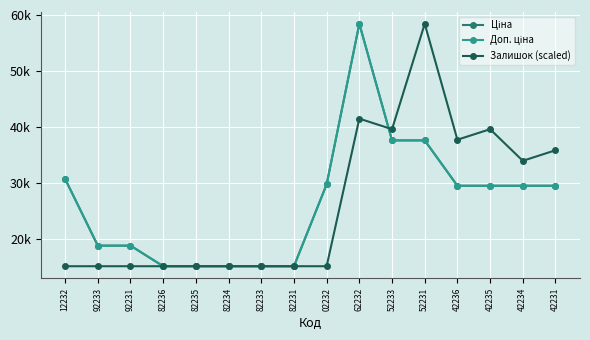

At which label does Ціна first exceed 29491?

12232